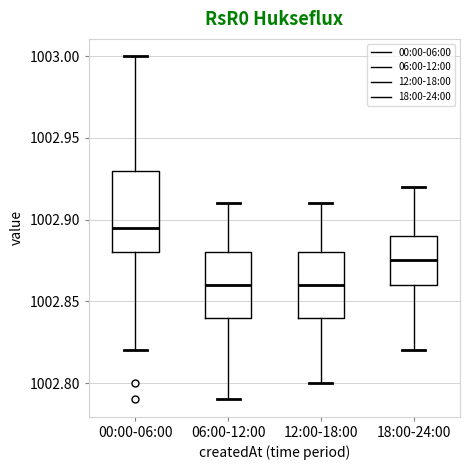

Which box has the highest median line?

00:00-06:00